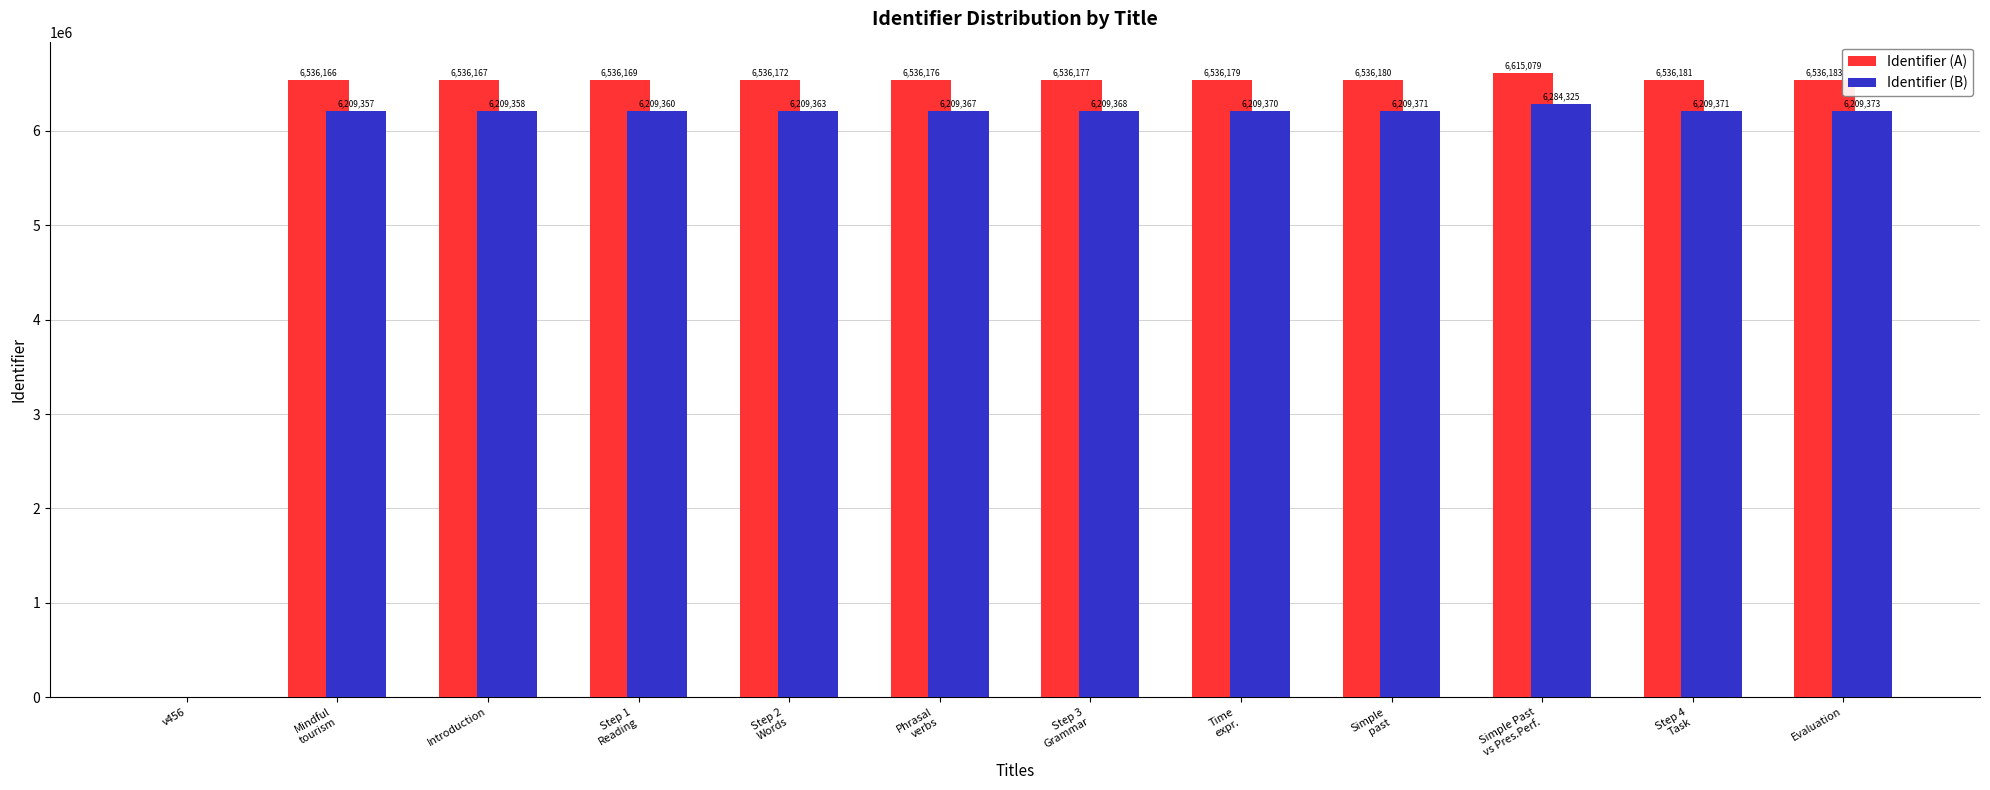

The Identifier (B) series shows 8333816.3 at Step 2
Words. True or false?

False